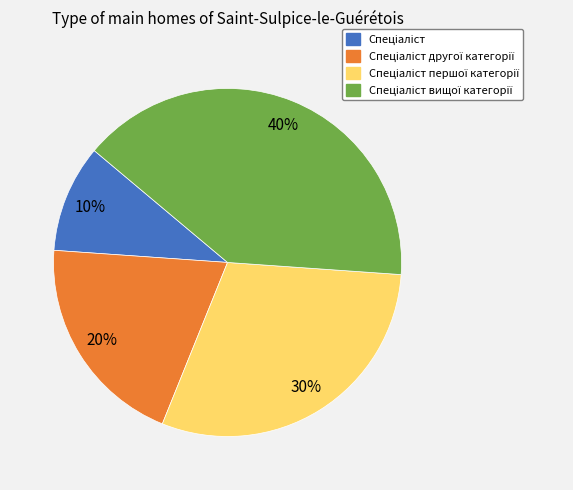

To the nearest percent, what is the average slice percentage?

25%